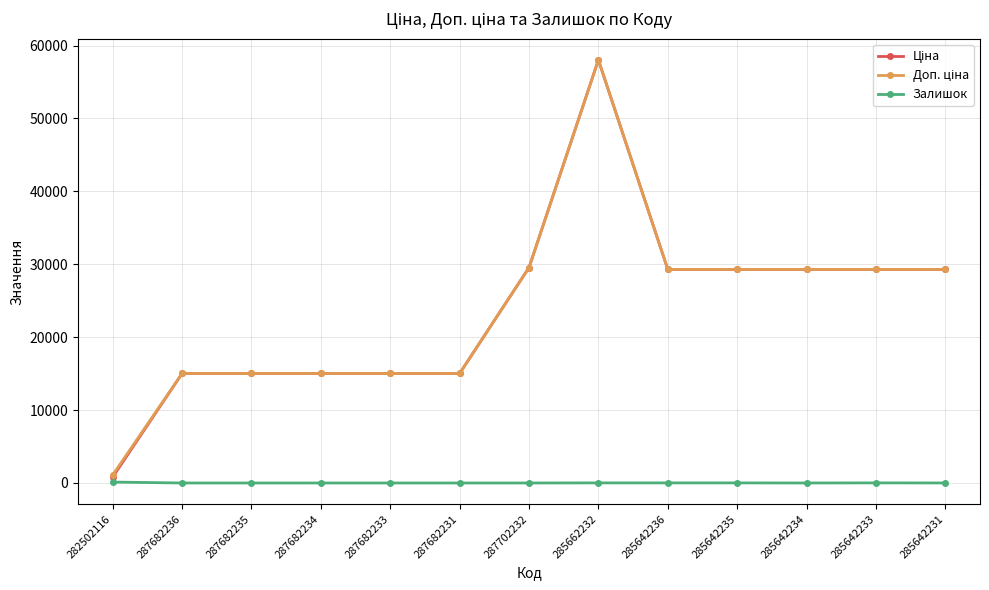

True or false: Залишок has a value of 4.0 at 285642231.

True